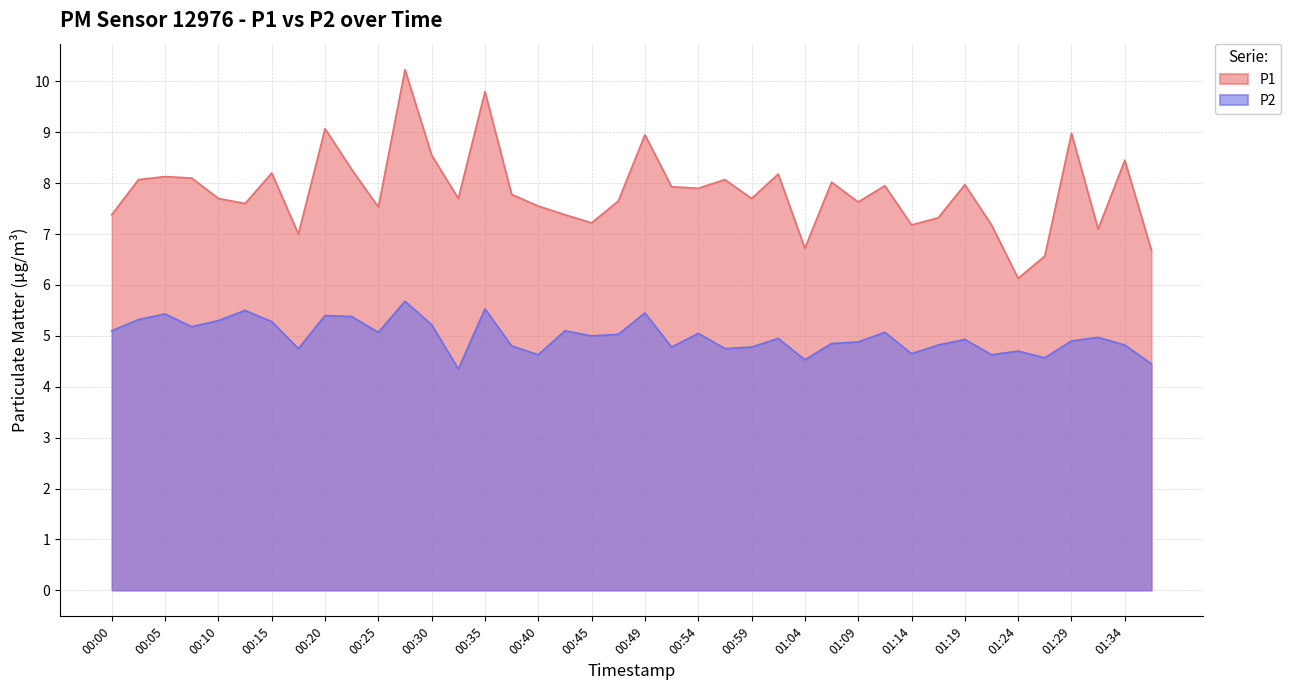

What is the value of the P1 point at the 13th from the left?

8.6